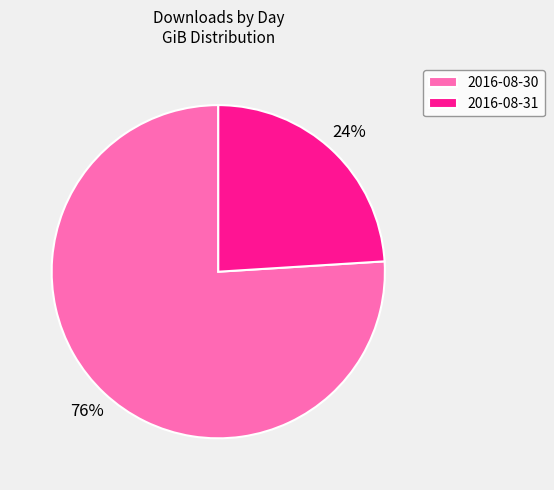

Which slice is the largest?

2016-08-30